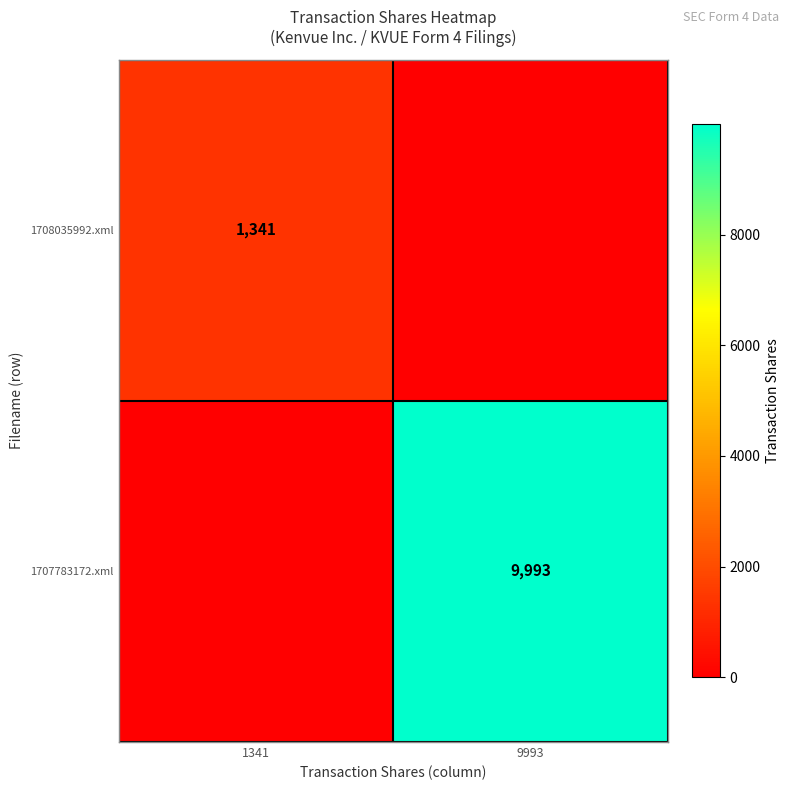

What is the difference between the highest and lowest values at 9993?

9993